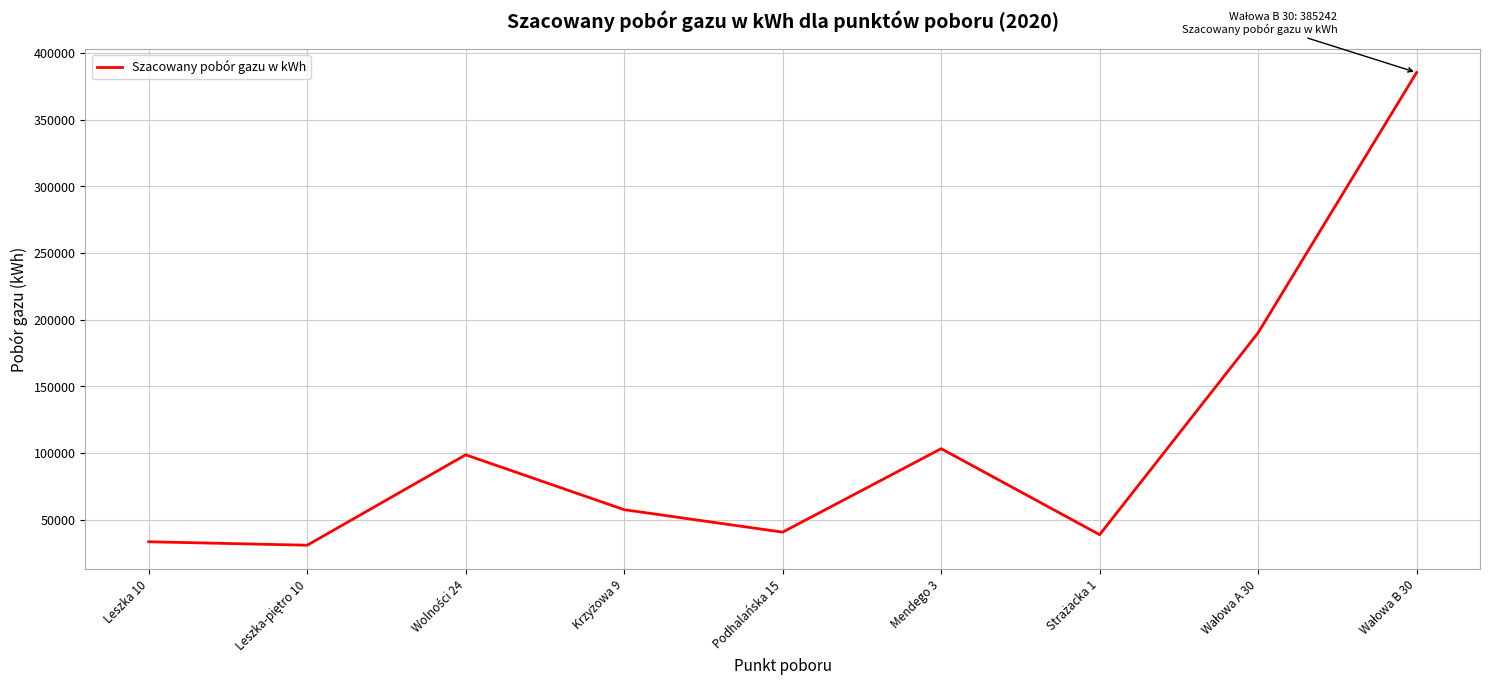

Reading left to right, what are all the values shown in this chart?

33411	30819	98616	57461	40623	103205	38718	190101	385242